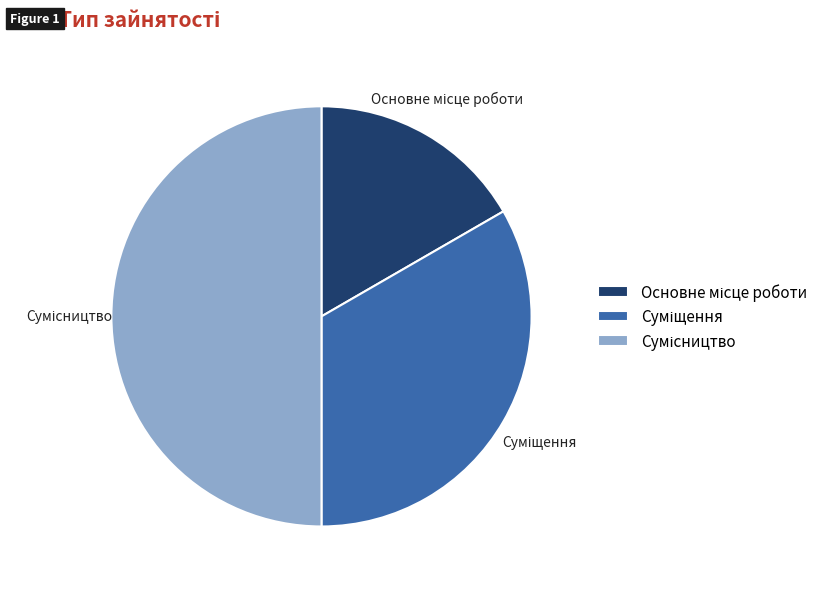

Count the number of slices in the pie.

3